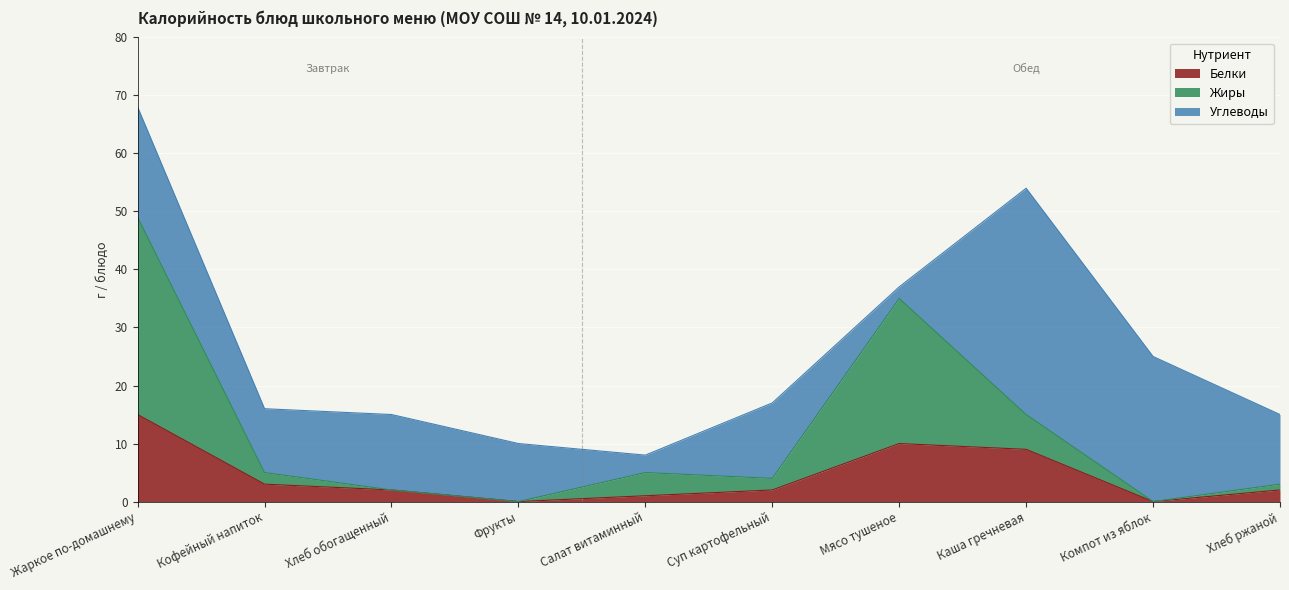

Which series has the widest spread of values?

Жиры